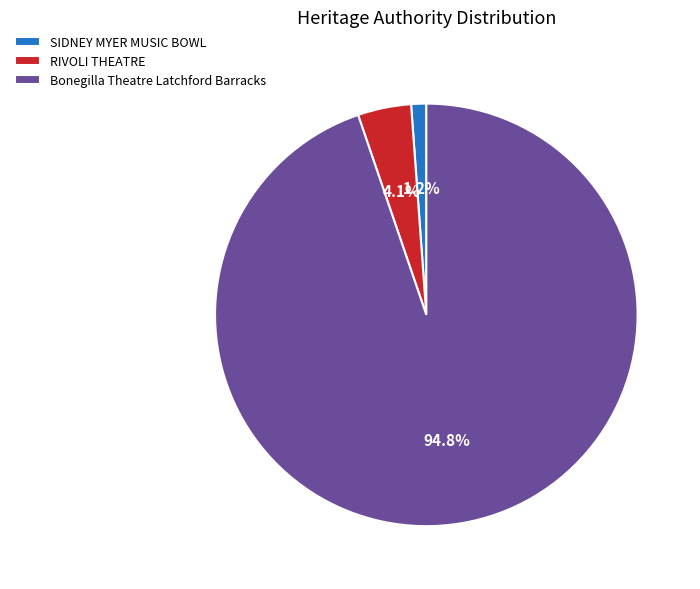

What percentage is the Bonegilla Theatre Latchford Barracks slice, to the nearest percent?

95%